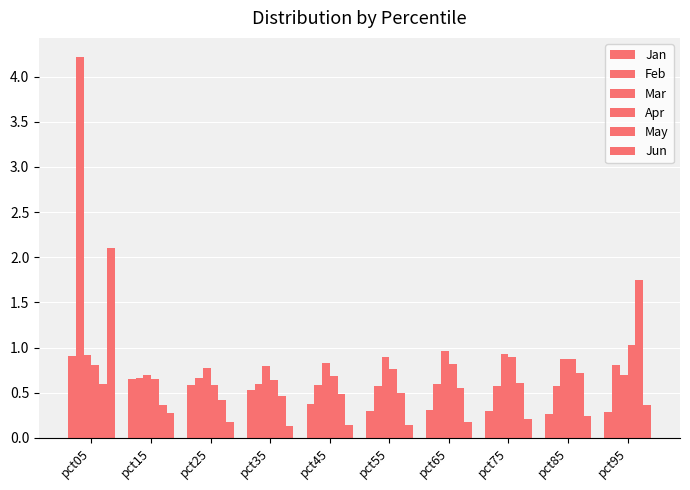

Reading left to right, transcribe all the data shown in this chart.

Jan: 0.9	0.7	0.6	0.5	0.4	0.3	0.3	0.3	0.3	0.3
Feb: 4.2	0.7	0.7	0.6	0.6	0.6	0.6	0.6	0.6	0.8
Mar: 0.9	0.7	0.8	0.8	0.8	0.9	1.0	0.9	0.9	0.7
Apr: 0.8	0.7	0.6	0.6	0.7	0.8	0.8	0.9	0.9	1.0
May: 0.6	0.4	0.4	0.5	0.5	0.5	0.6	0.6	0.7	1.7
Jun: 2.1	0.3	0.2	0.1	0.1	0.1	0.2	0.2	0.2	0.4